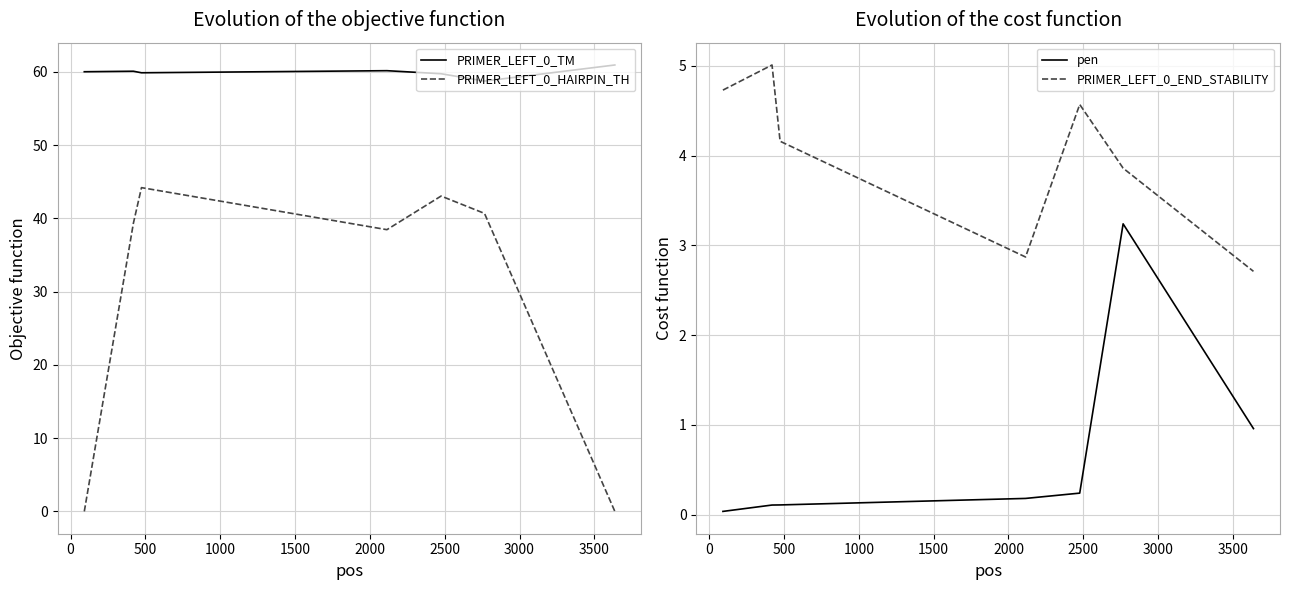

How many data points does each series have?

7